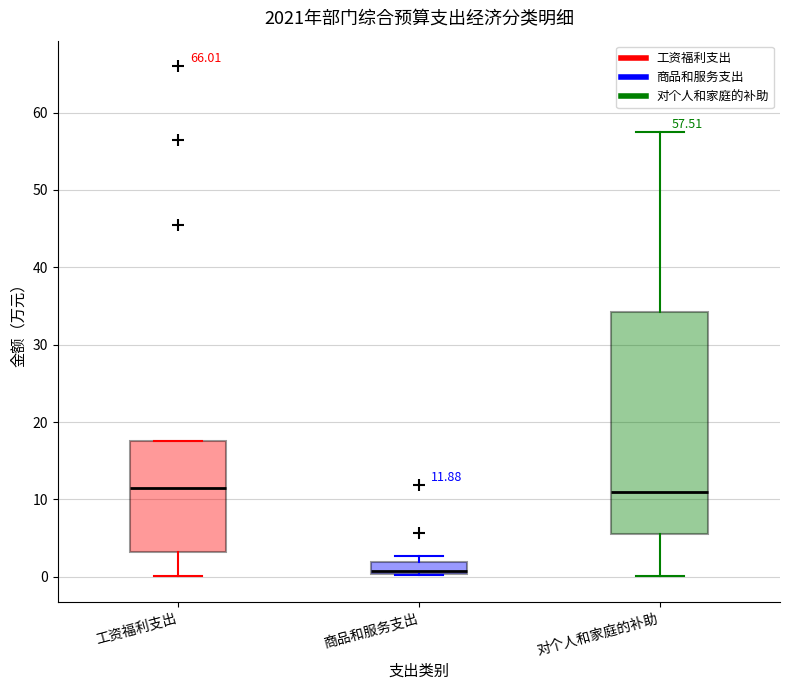

Comparing the boxes themselves (not the whiskers), which one is the tallest?

对个人和家庭的补助